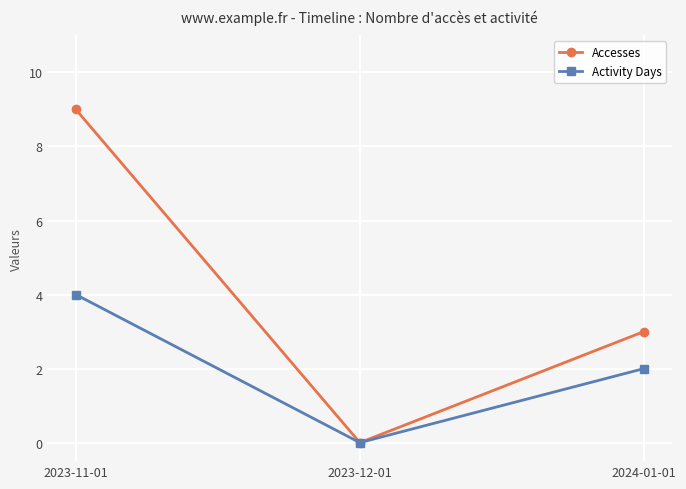

Reading left to right, extract all data points from this chart.

Accesses: 9	0	3
Activity Days: 4	0	2